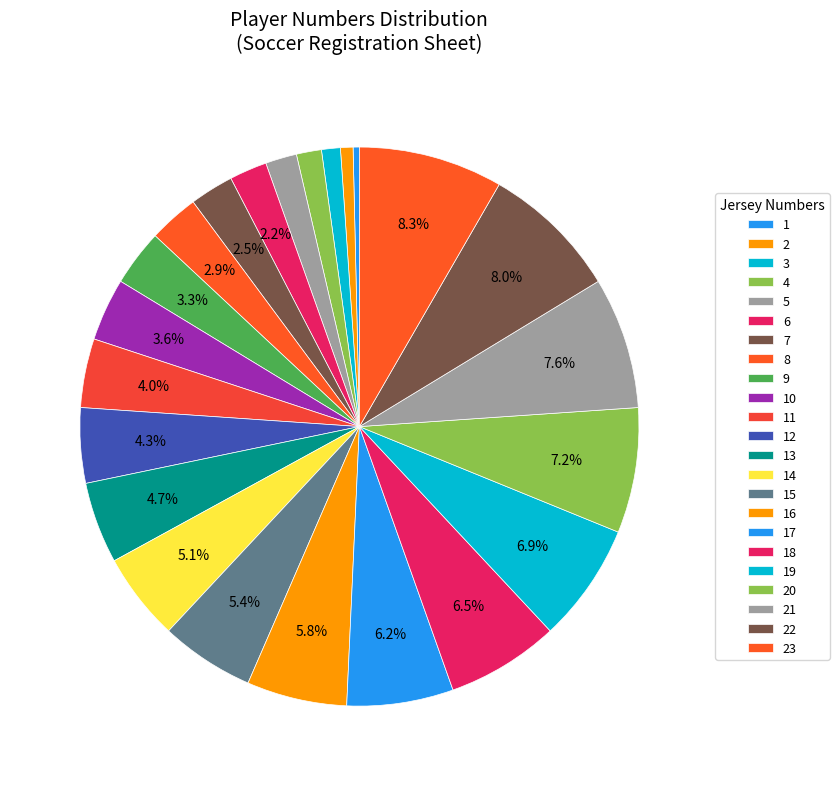

How many slices are in this pie chart?

23